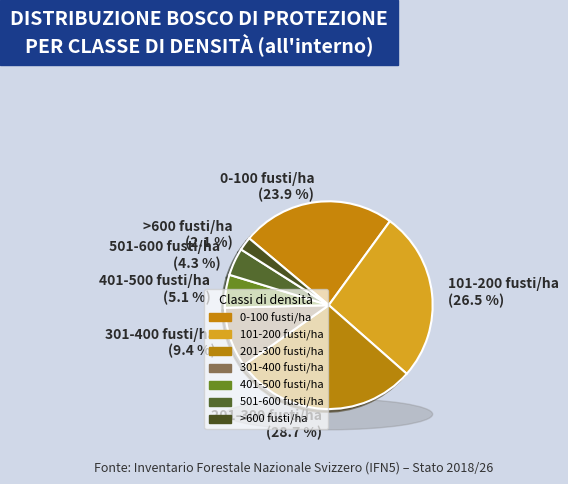

Between 301-400 fusti/ha and 201-300 fusti/ha, which is larger?

201-300 fusti/ha